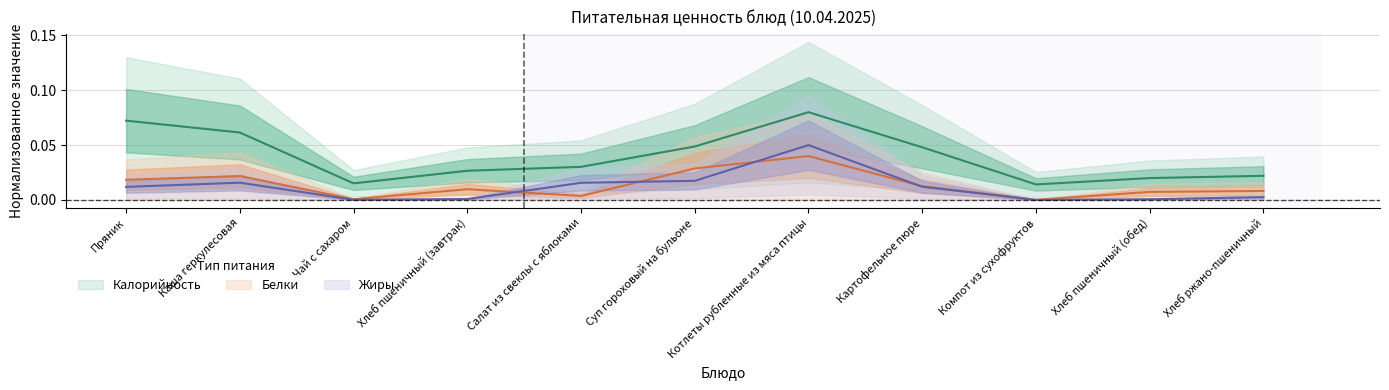

At which category is the sum across all series the highest?

Котлеты рубленные из мяса птицы